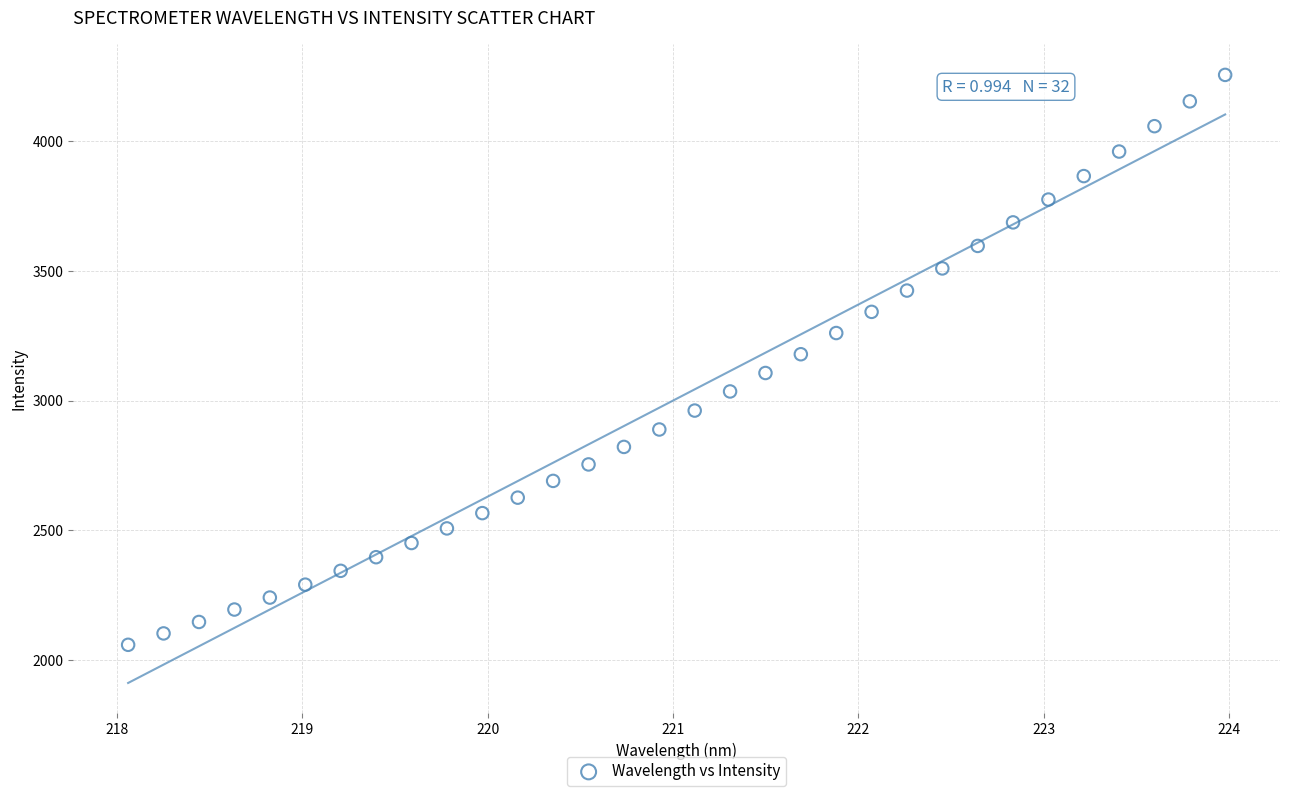

What is the range of Y values (max minus min)?

2194.9